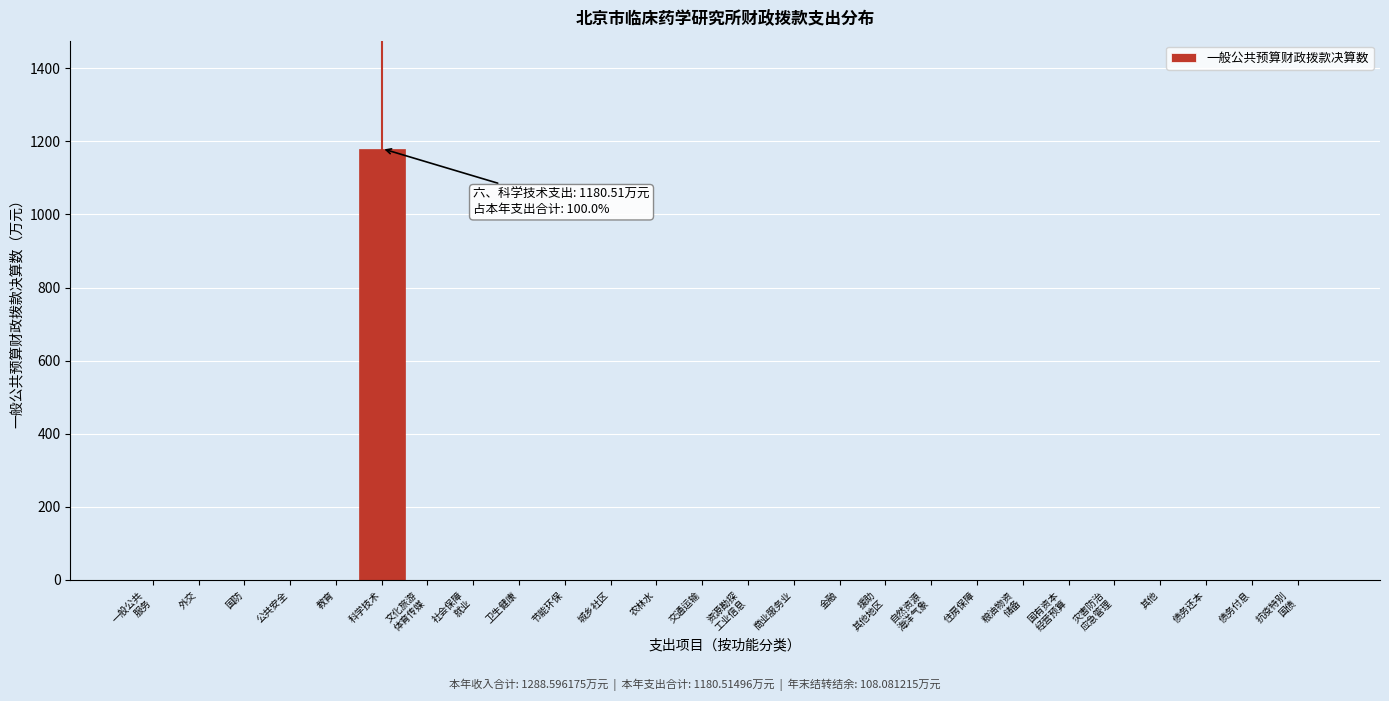

Is it true that the value at 城乡社区 is 511.6?

False